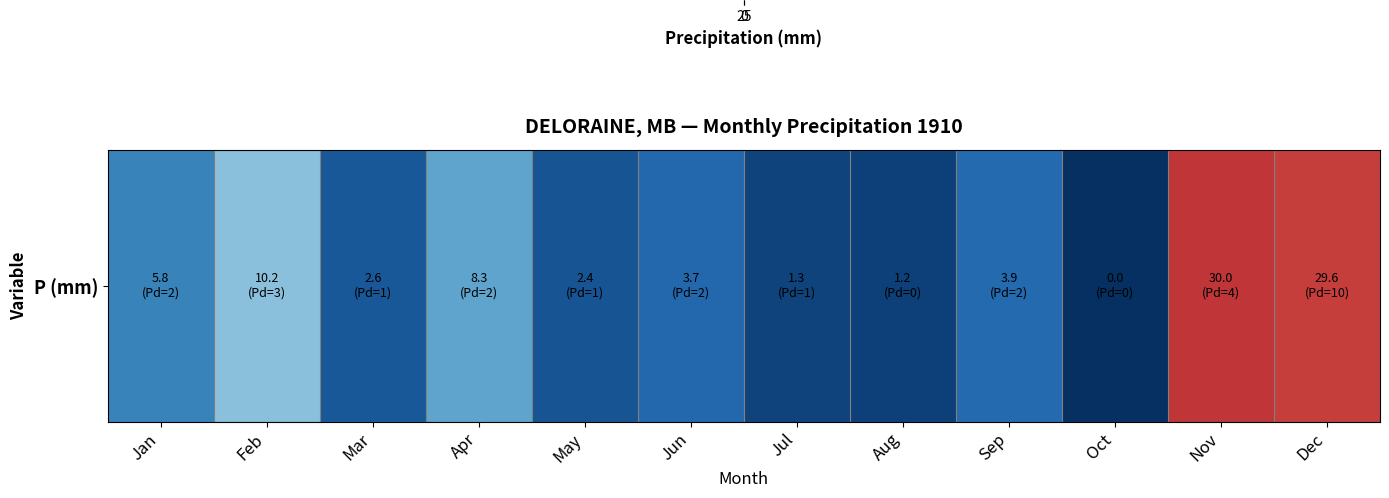

Between Nov and Mar, which is larger?

Nov